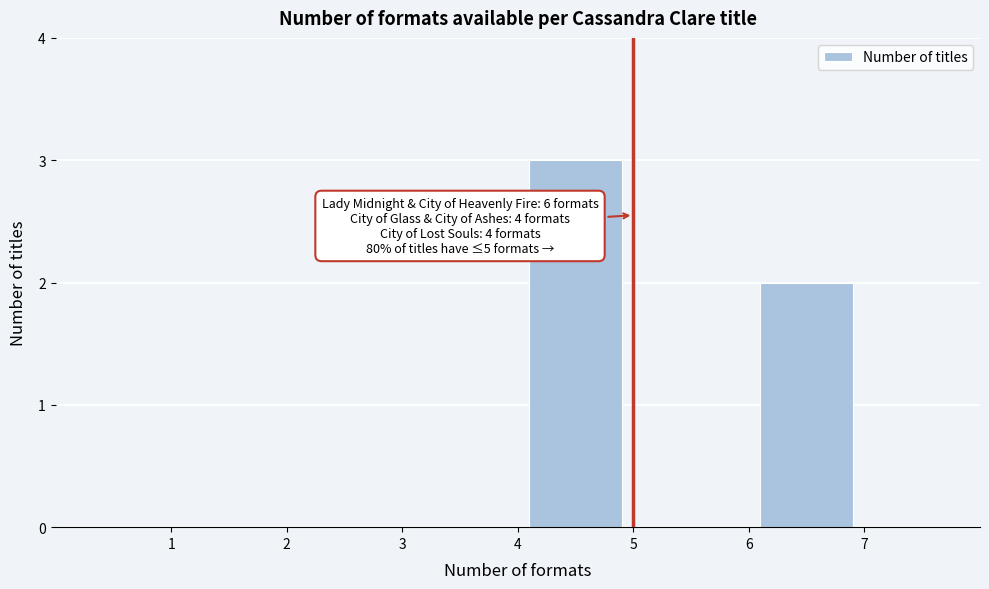

Over which range of the x-axis is the bar tallest?

4 to 5